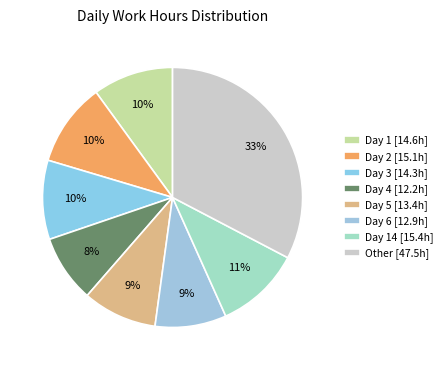

How many slices are in this pie chart?

8